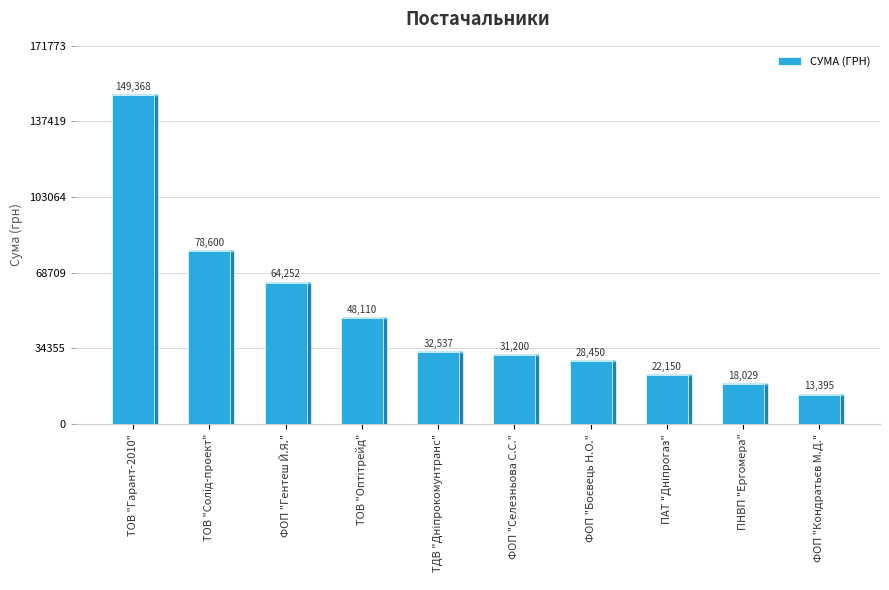

The chart shows a value of 49763.3 at ФОП "Селезньова С.С.". True or false?

False